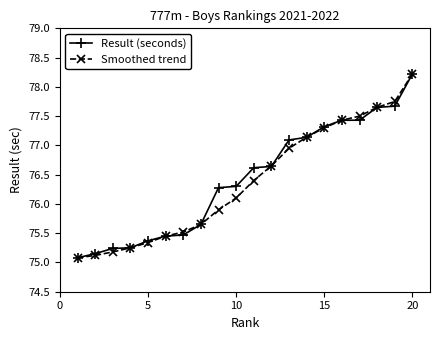

What is the value of the Result (seconds) point at the 9th from the left?

76.3